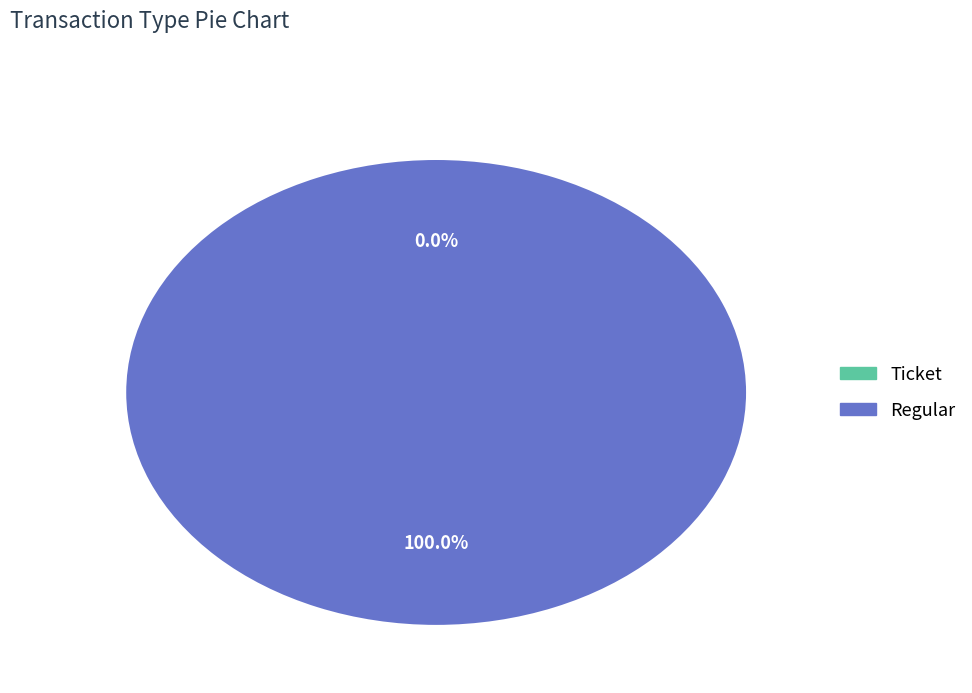

Which has a higher value, Ticket or Regular?

Regular